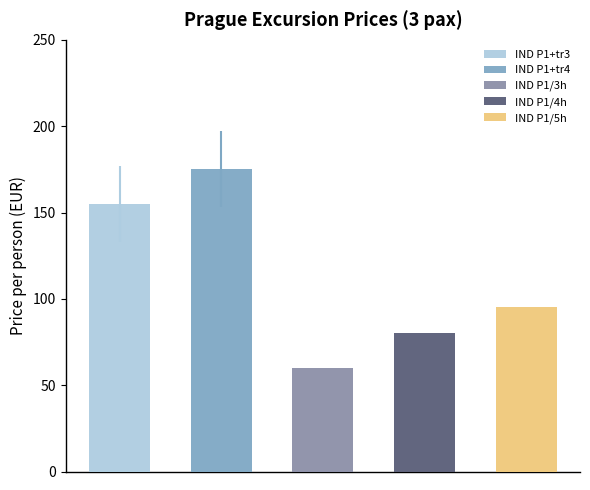

What is the value of the IND P1/3h bar at the 1st from the left?

60